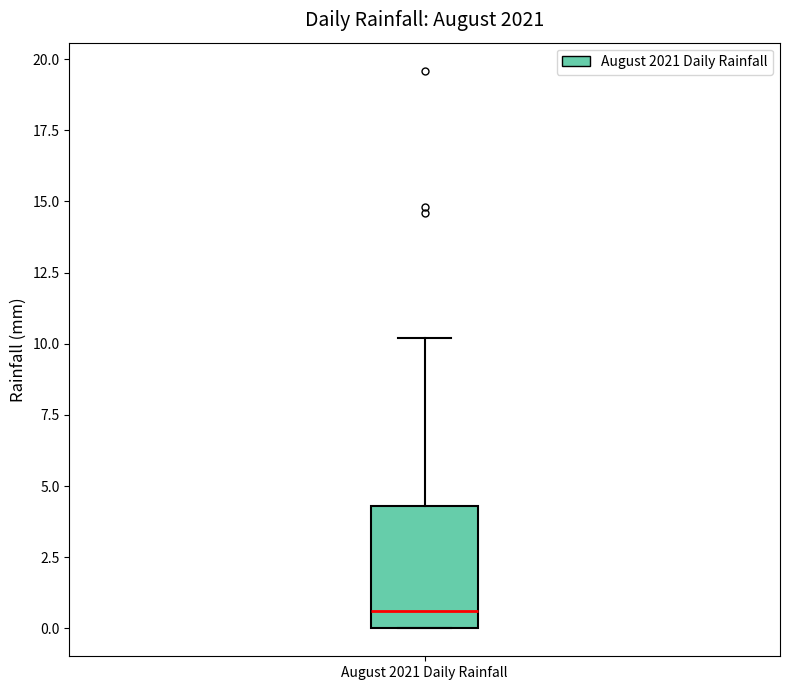

Transcribe this box plot: give where the median line is, the range the box spans, and where the two whiskers end, as read against the y-axis. The values are not printed on the chart, so give them approximately, as read against the axis.

median 0.5, box 0.0 to 4.5, whiskers 0.0 to 10.0